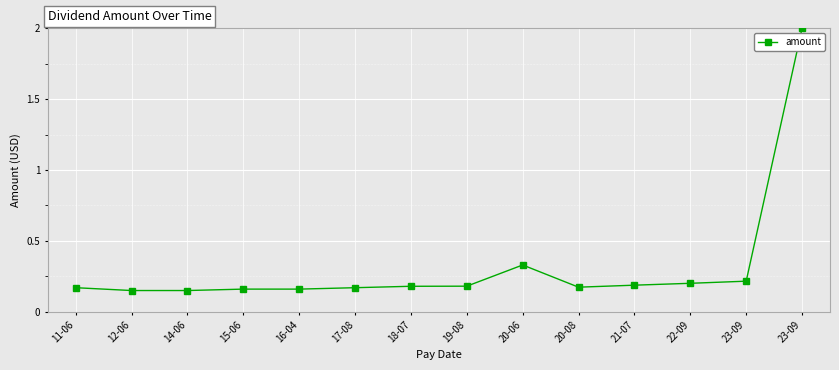

What is the label of the 5th point from the left?

16-04